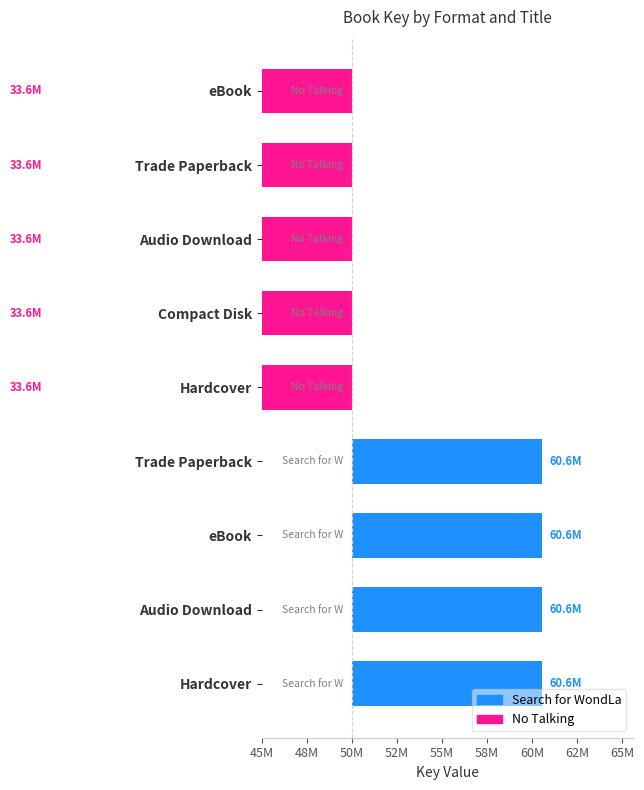

Is it true that the value at Compact Disk (No Talking) is -8346222?

False